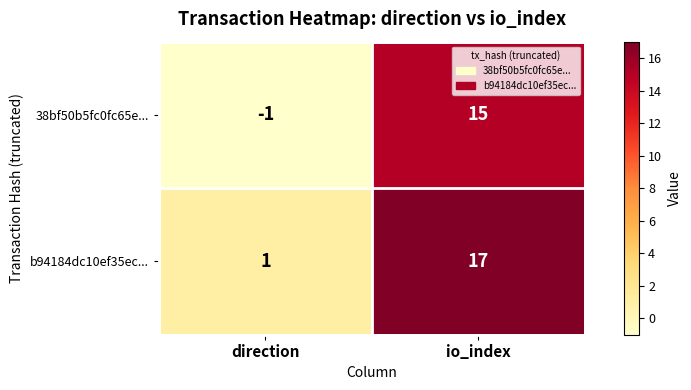

At io_index, list the series in order from largest to smallest.

b94184dc10ef35ec..., 38bf50b5fc0fc65e...